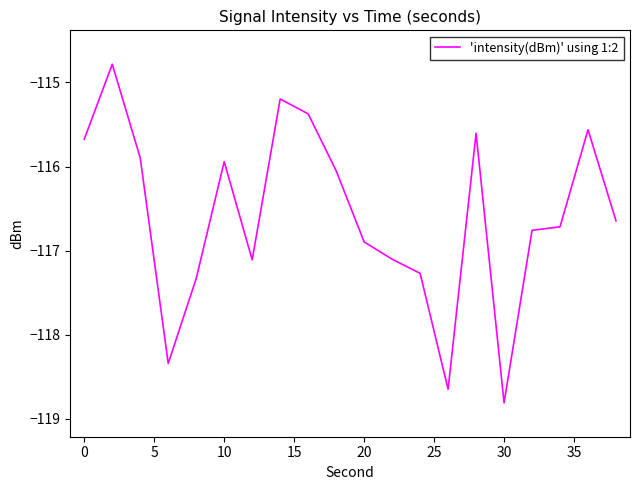

What is the maximum value shown in the chart?

-114.8